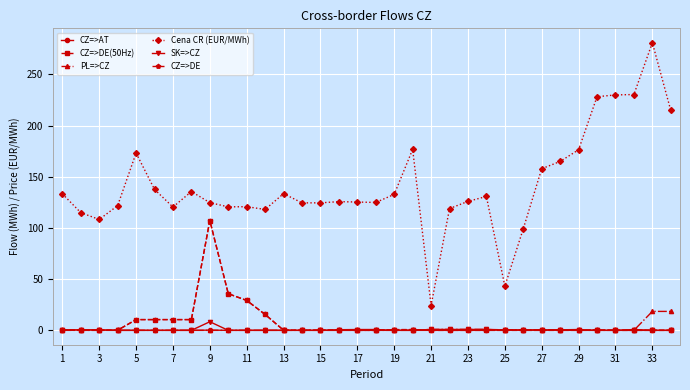

What is the maximum value for PL=>CZ?

18.5